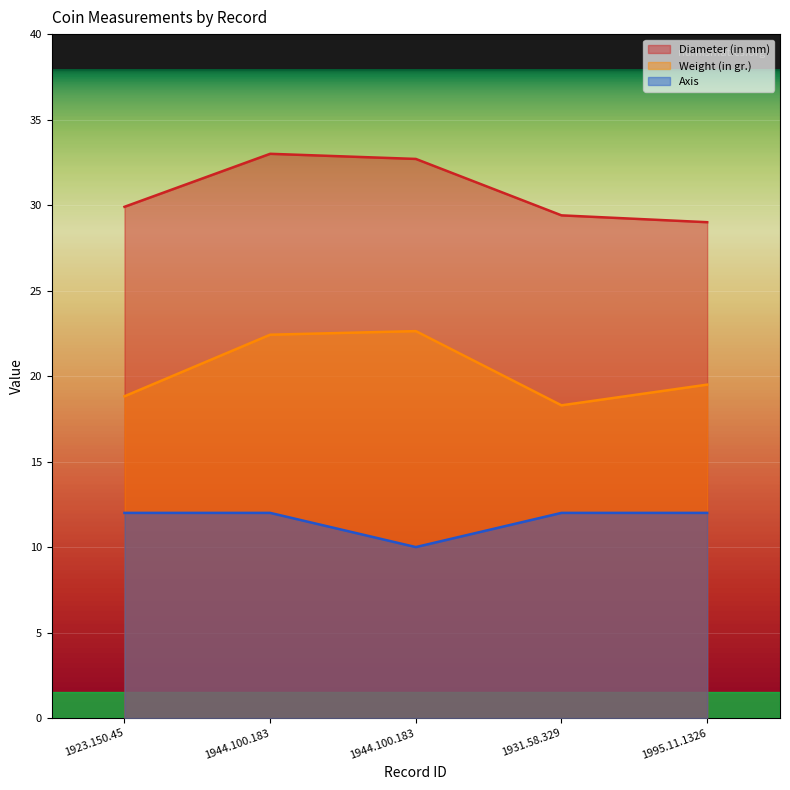

At how many categories does at least one series exceed 24?

5